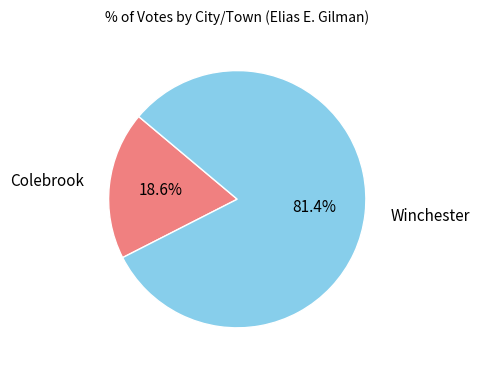

How much of the chart is everything except Colebrook?

81.4%